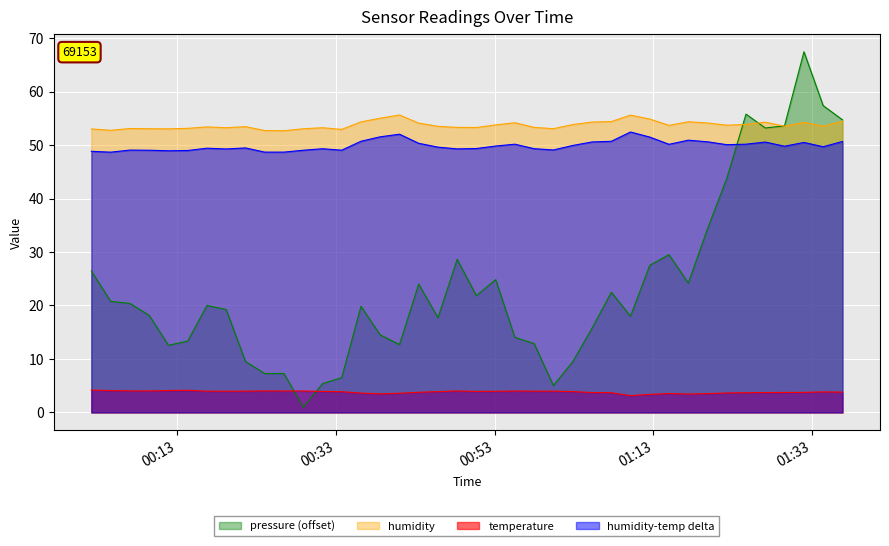

What is the smallest value displayed?

0.9